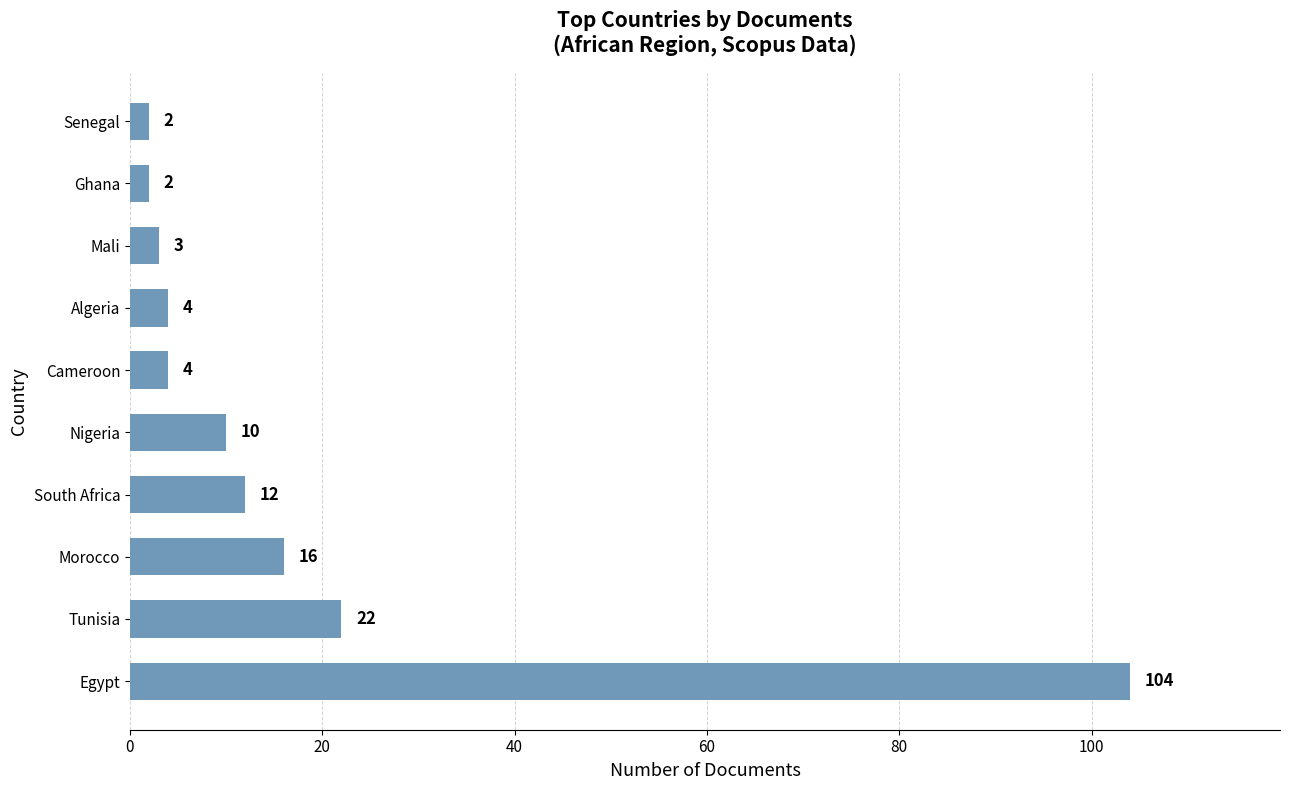

Which label corresponds to the largest value in the chart?

Egypt